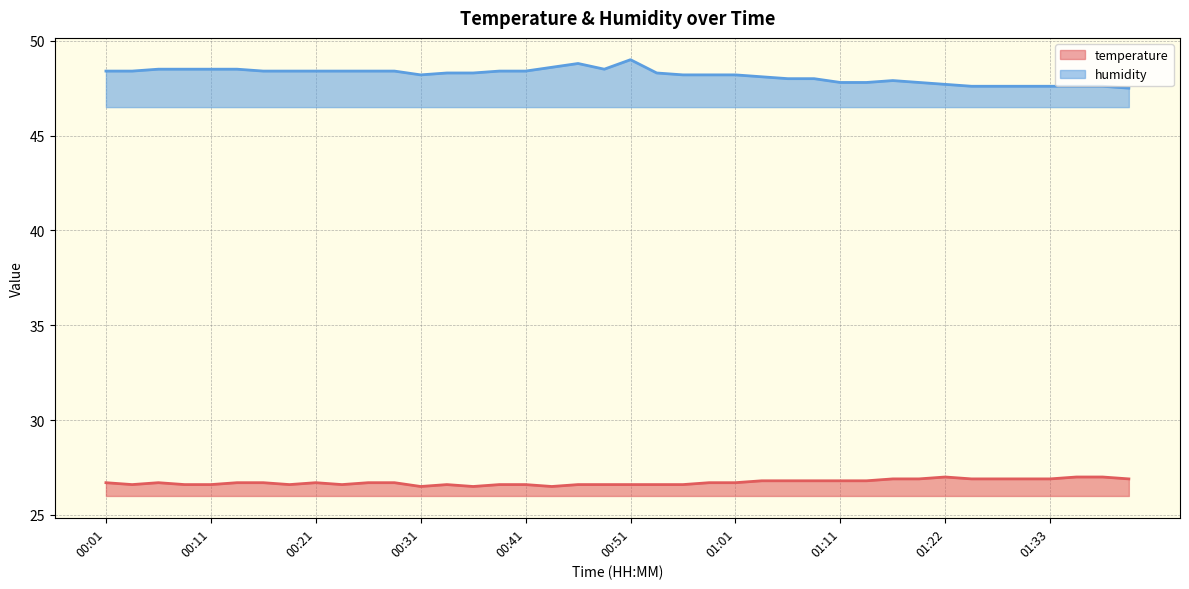

How many values in the humidity series exceed 48?

26